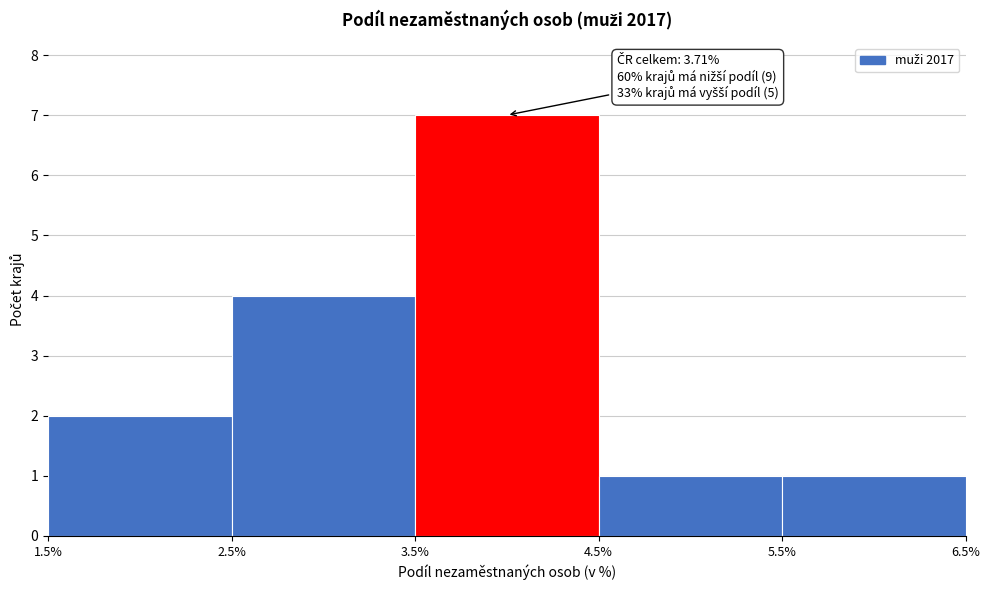

Which range on the x-axis has the tallest bar?

3.5% to 4.5%